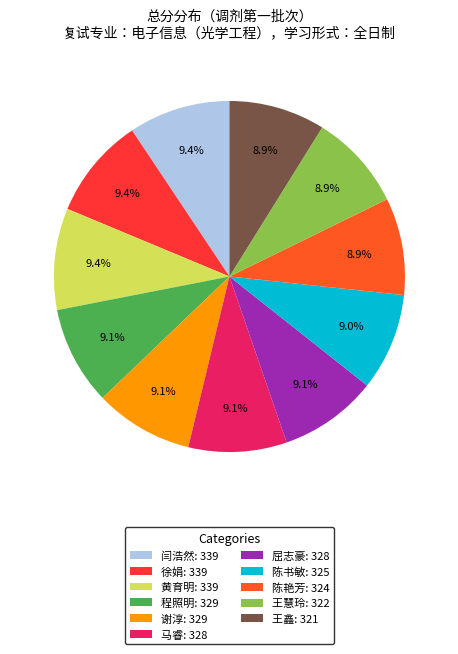

Count the number of slices in the pie.

11